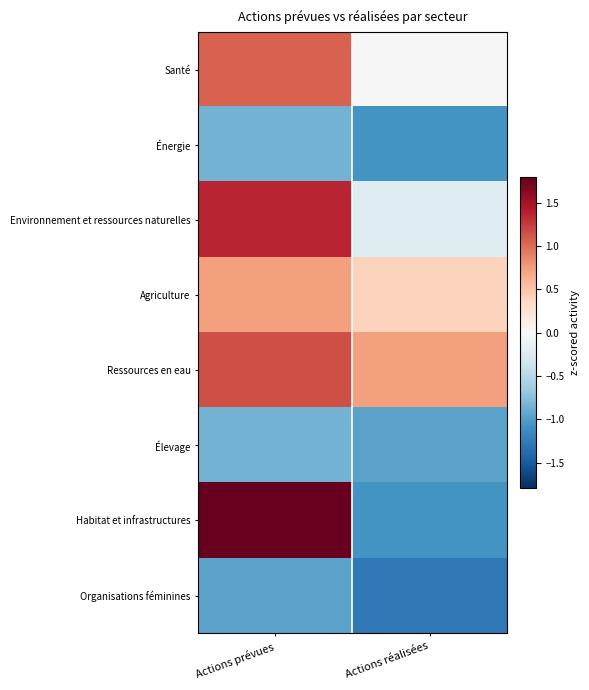

Reading left to right, list all the values displayed in this chart.

Santé: Actions prévues=1.1	Actions réalisées=-0.0
Énergie: Actions prévues=-0.9	Actions réalisées=-1.1
Environnement et ressources naturelles: Actions prévues=1.4	Actions réalisées=-0.2
Agriculture: Actions prévues=0.7	Actions réalisées=0.4
Ressources en eau: Actions prévues=1.2	Actions réalisées=0.7
Élevage: Actions prévues=-0.9	Actions réalisées=-1.0
Habitat et infrastructures: Actions prévues=1.8	Actions réalisées=-1.1
Organisations féminines: Actions prévues=-1.0	Actions réalisées=-1.3